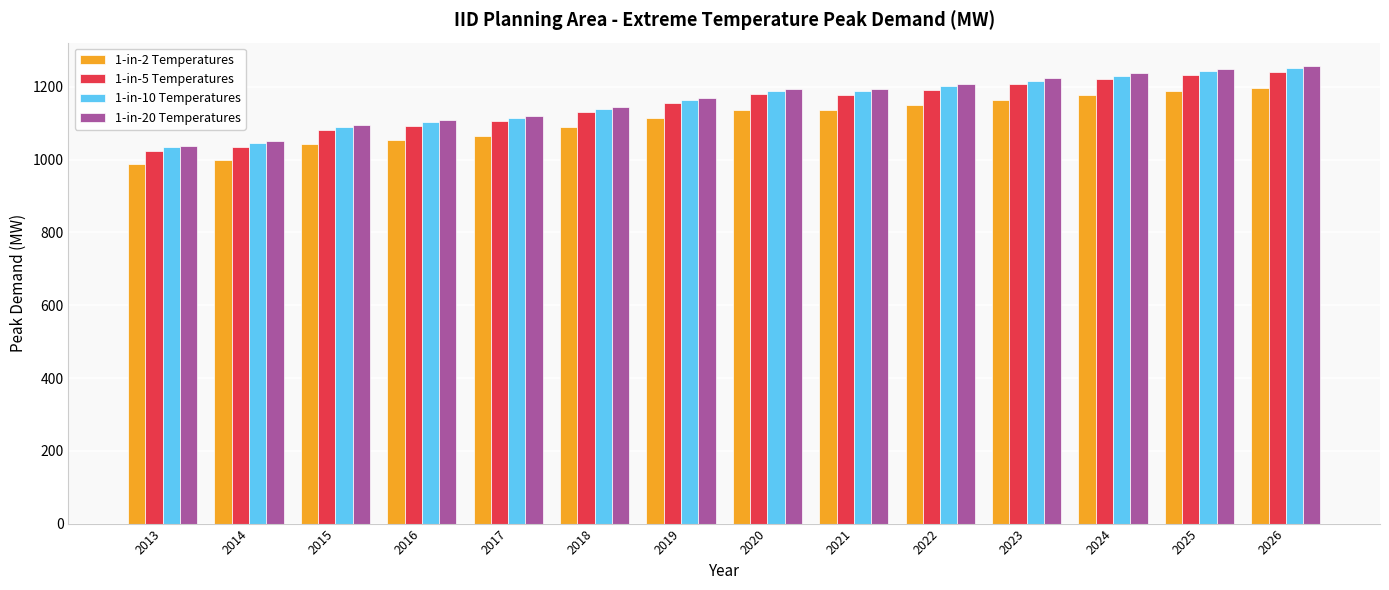

At which label is 1-in-2 Temperatures closest to 1092?

2018